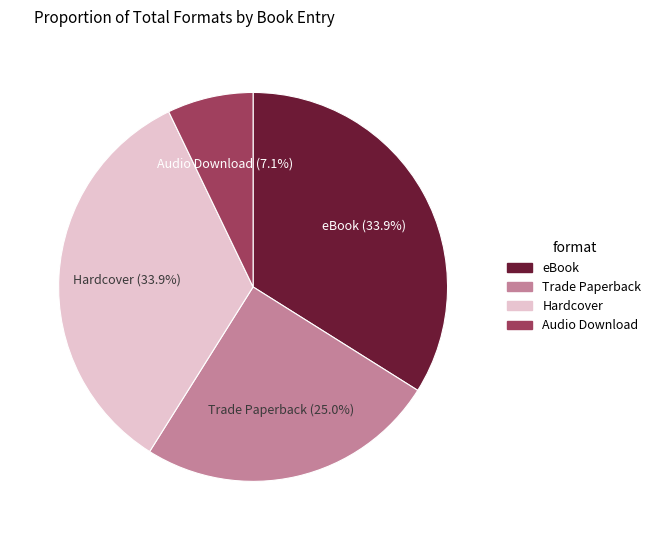

Count the number of slices in the pie.

4